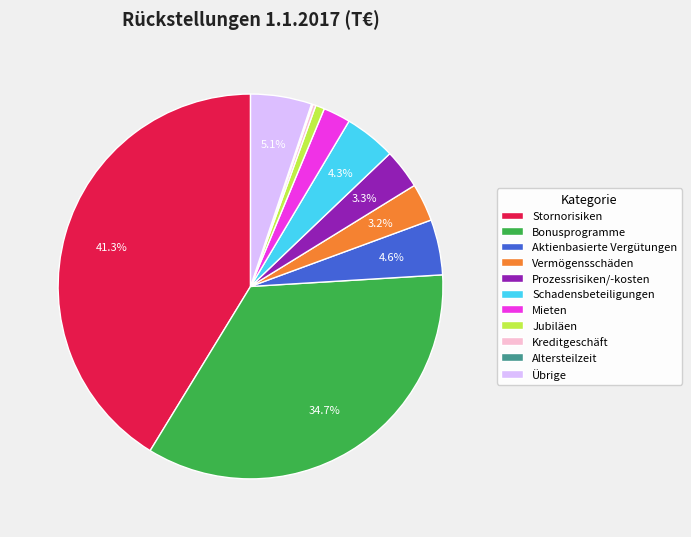

The Schadensbeteiligungen slice represents 4% of the pie. True or false?

True